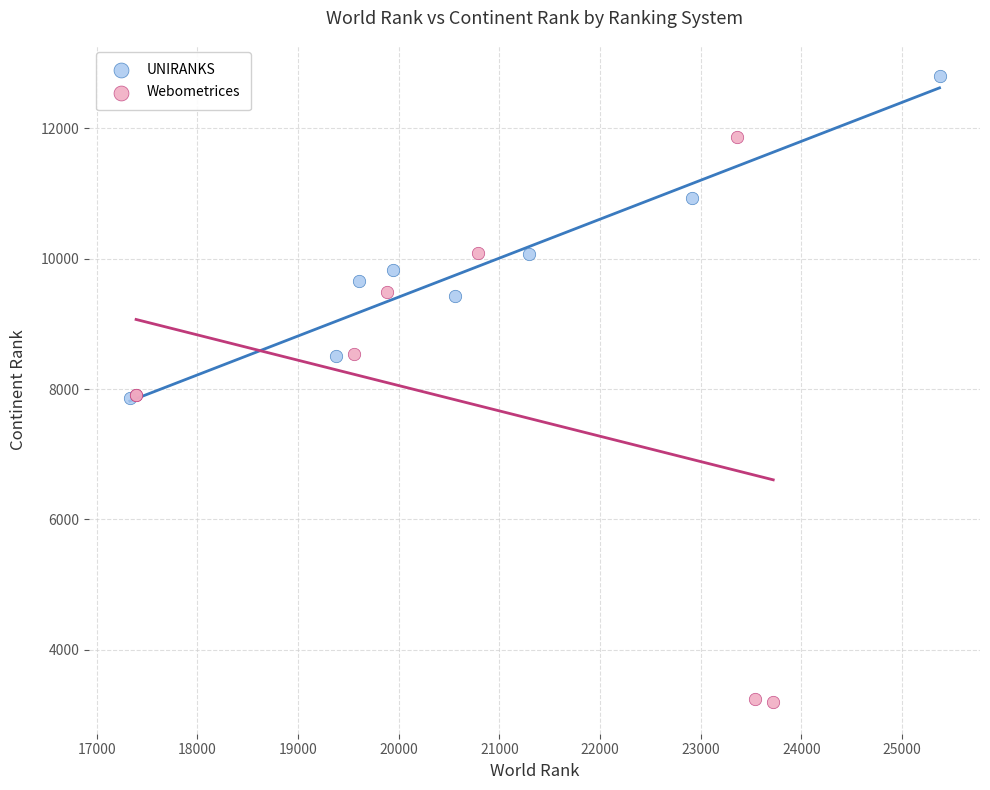

What are all the series names shown in the legend?

UNIRANKS, Webometrices